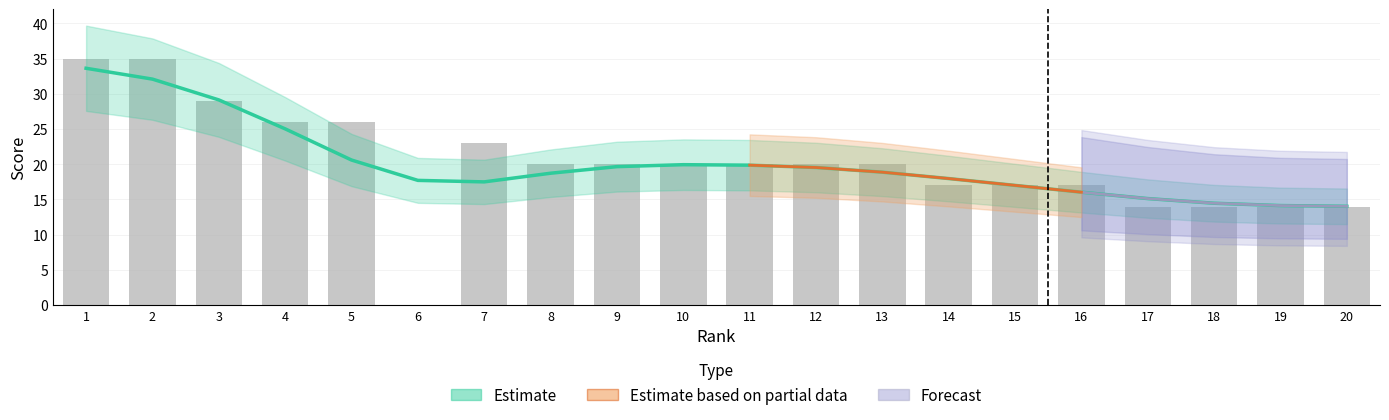

At how many categories does at least one series exceed 31?

2